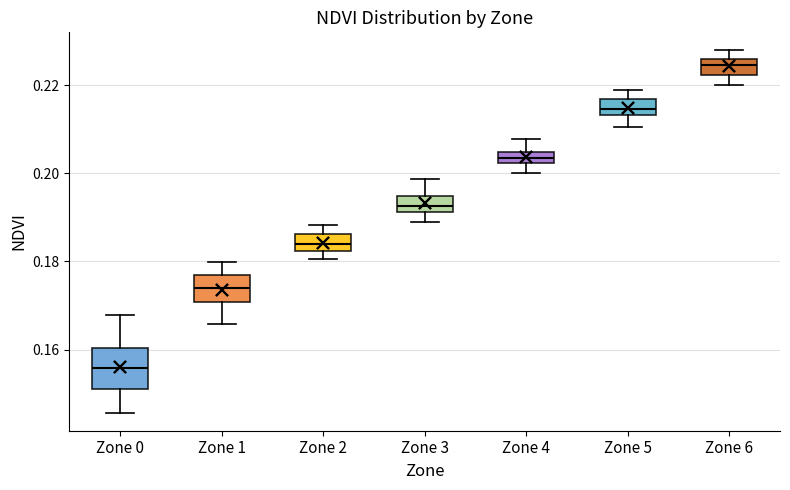

Where is the upper edge of the box for Zone 0 on the y-axis? The values are not printed on the chart, so give them approximately, as read against the axis.

0.160